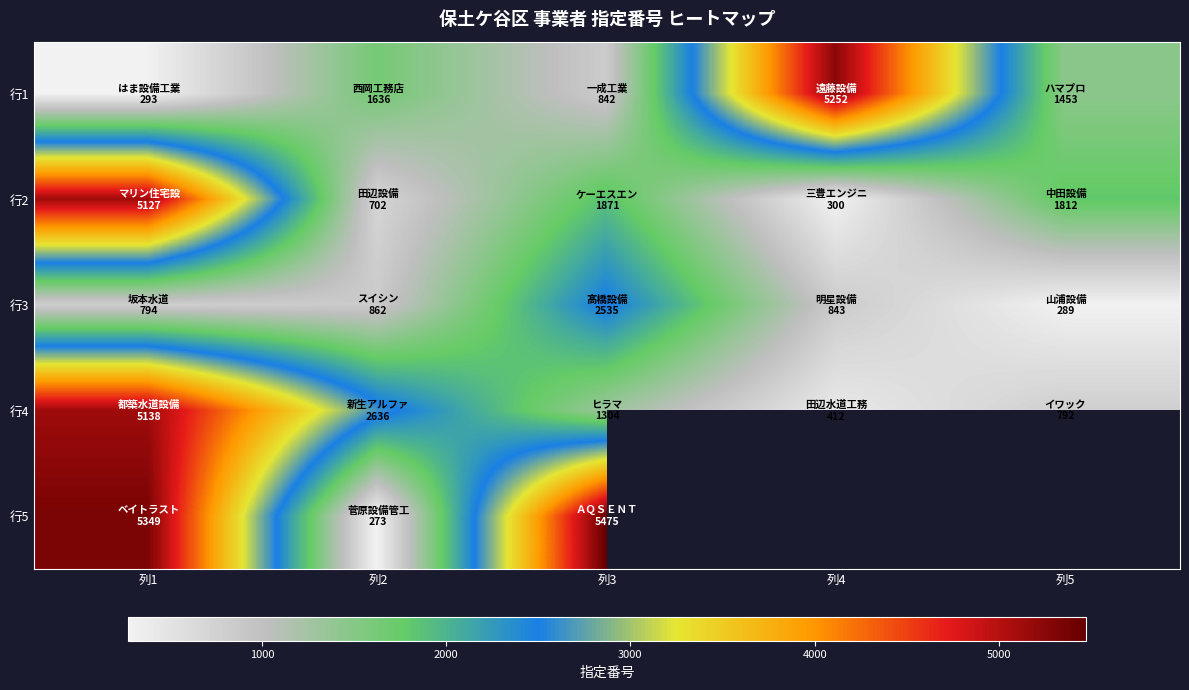

How many data points in 行3 are less than 843?

2